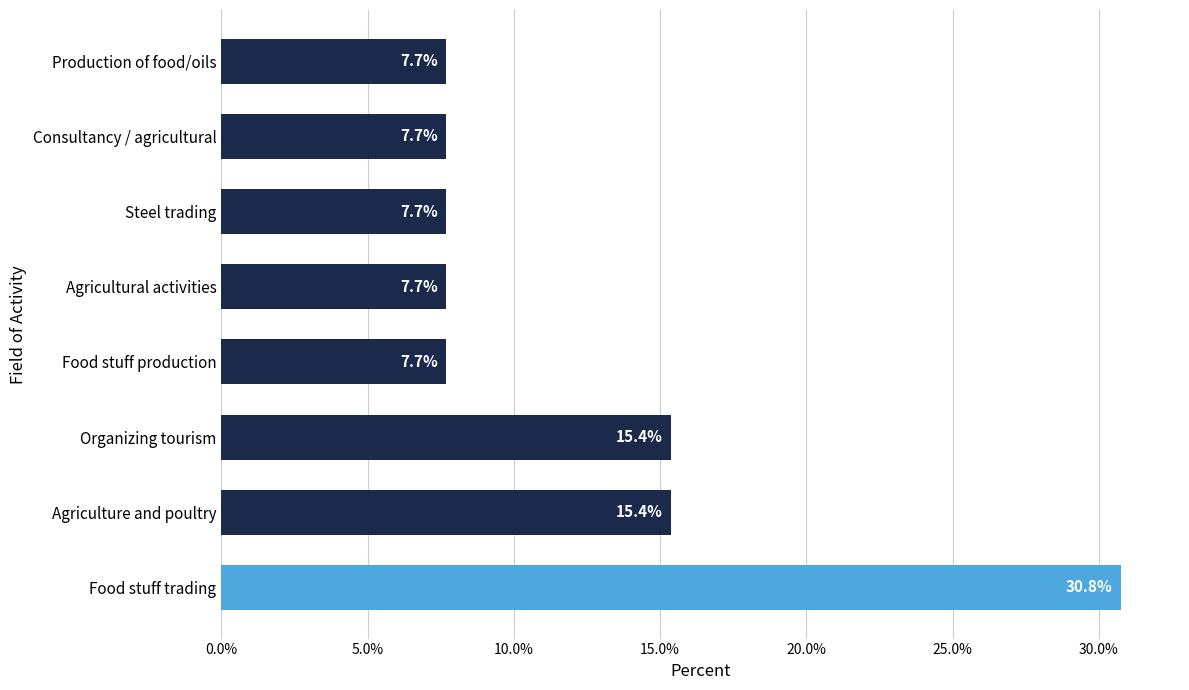

What is the ratio of the value at Organizing tourism to the value at Consultancy / agricultural?

2.0